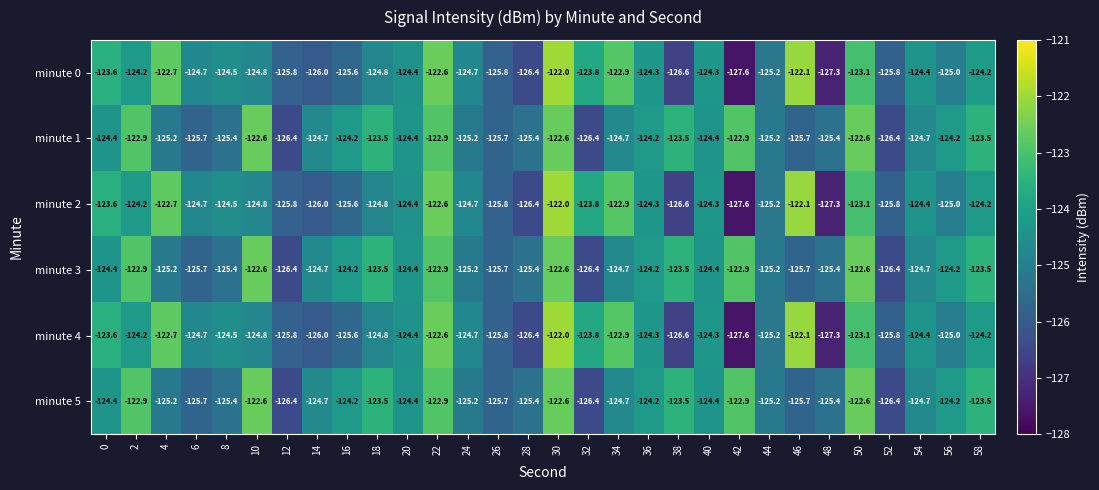

What is the sum of all minute 1 values?

-3735.0